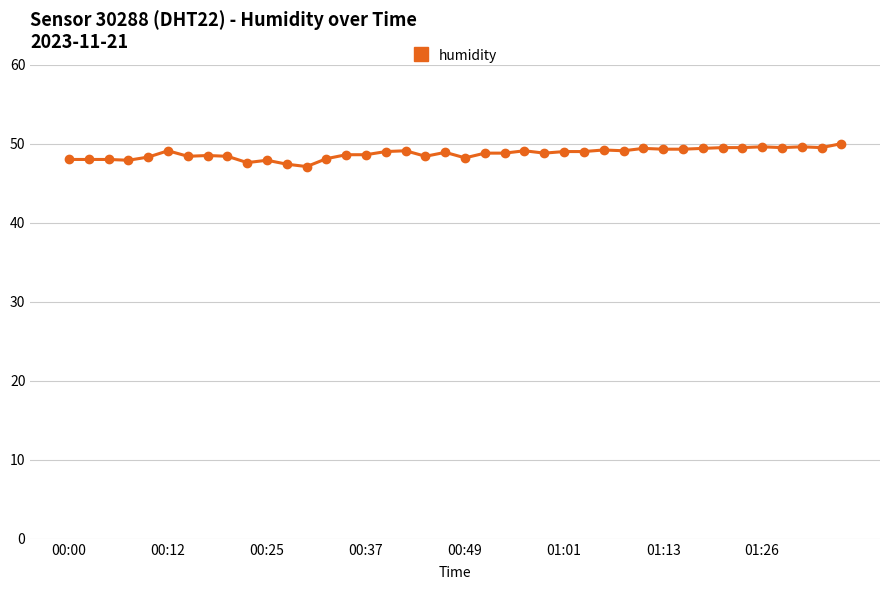

How many lines are shown in the chart?

1